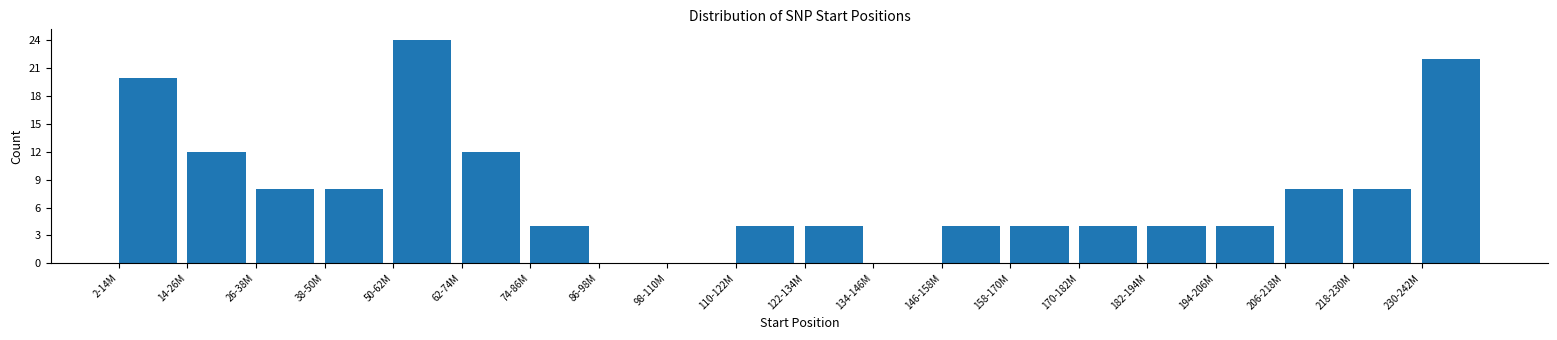

Reading left to right, what are all the values shown in this chart?

2-14M=20	14-26M=12	26-38M=8	38-50M=8	50-62M=24	62-74M=12	74-86M=4	86-98M=0	98-110M=0	110-122M=4	122-134M=4	134-146M=0	146-158M=4	158-170M=4	170-182M=4	182-194M=4	194-206M=4	206-218M=8	218-230M=8	230-242M=22